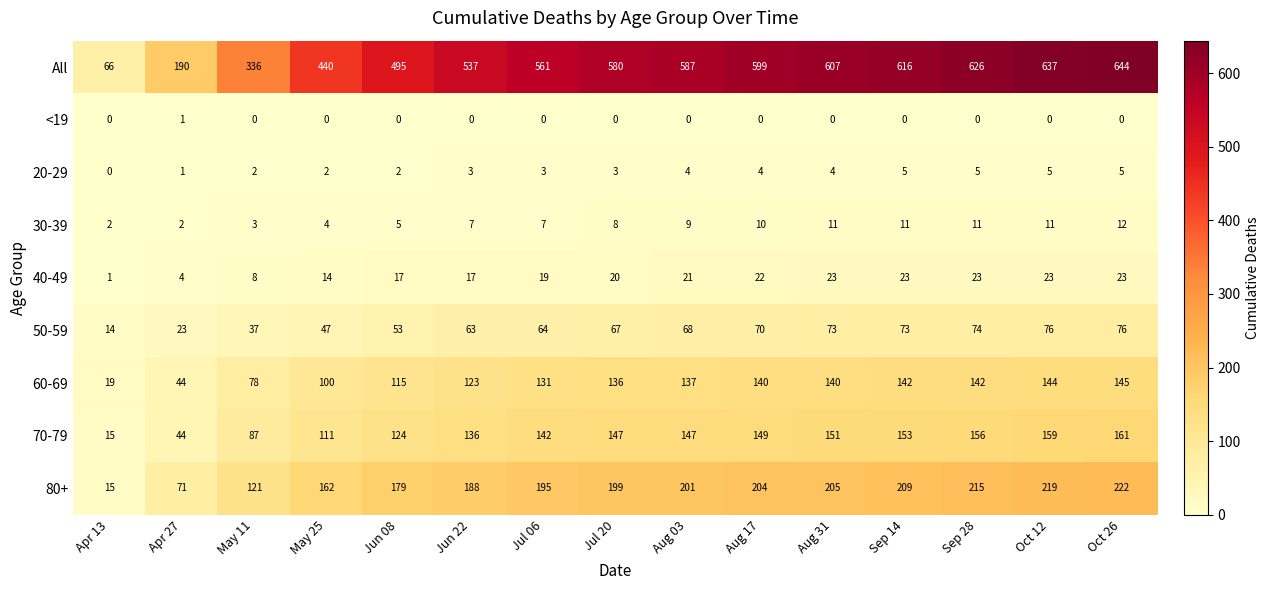

What is the difference between the highest and lowest values at Aug 17?

599